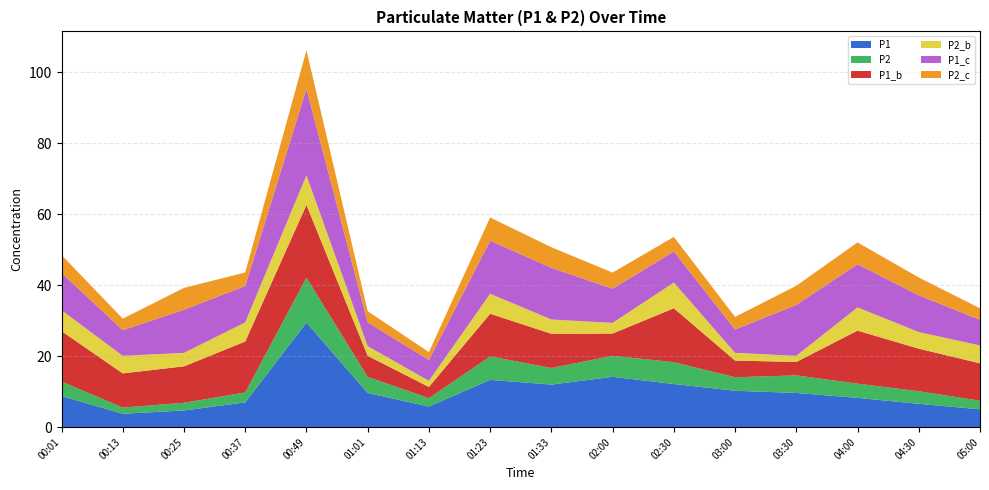

Reading right to left, what are all the values shown in this chart?

P1: 5.0	6.6	8.2	9.6	10.2	12.2	14.2	12.0	13.3	5.8	9.6	29.4	7.0	4.7	3.8	8.8
P2: 2.4	3.5	4.0	5.0	3.8	6.2	5.9	4.7	6.6	2.4	4.5	12.6	2.8	2.2	1.7	4.1
P1_b: 10.5	12.0	14.9	3.8	4.7	15.2	6.3	9.6	12.0	3.2	5.9	20.5	14.3	10.2	9.6	14.2
P2_b: 5.0	4.7	6.5	1.7	2.2	7.2	3.0	4.0	5.6	1.7	2.7	8.3	5.4	3.8	5.0	5.9
P1_c: 7.2	10.3	12.2	14.3	6.6	8.8	9.6	14.6	14.9	5.9	6.7	24.3	10.2	12.2	7.2	10.5
P2_c: 3.2	5.0	6.2	5.4	3.5	4.1	4.5	5.8	6.5	2.2	3.1	10.9	3.8	6.2	3.2	5.0